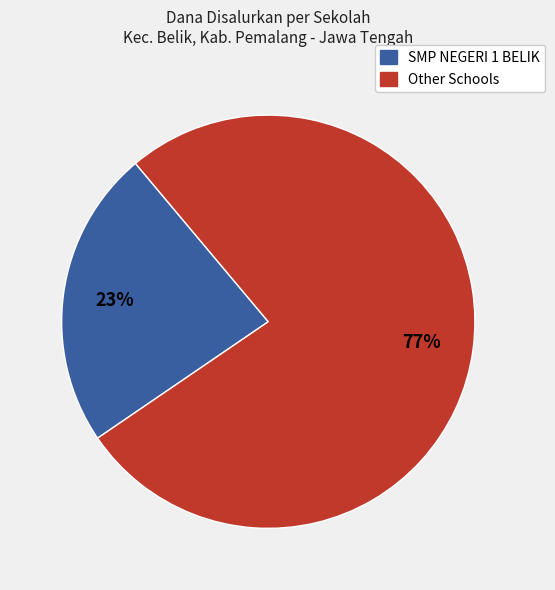

To the nearest percent, what is the average slice percentage?

50%